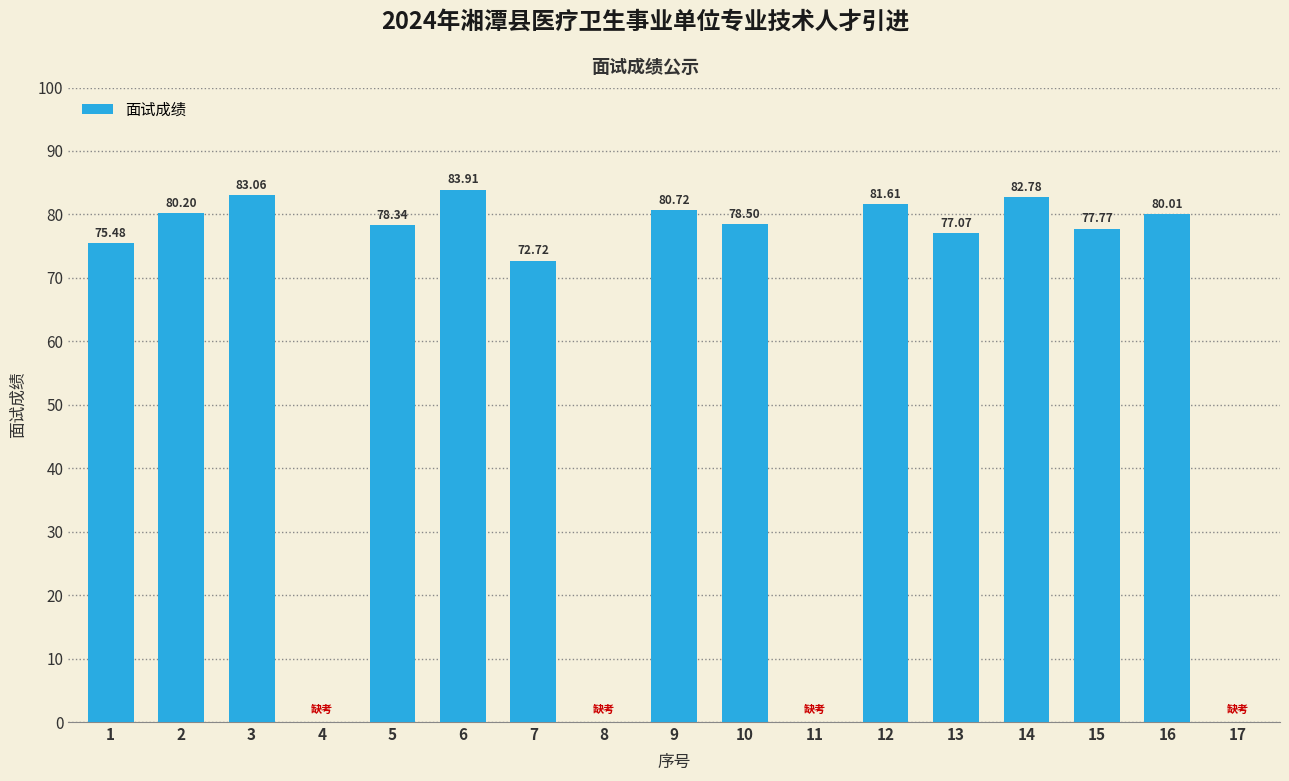

Between 15 and 11, which is larger?

15